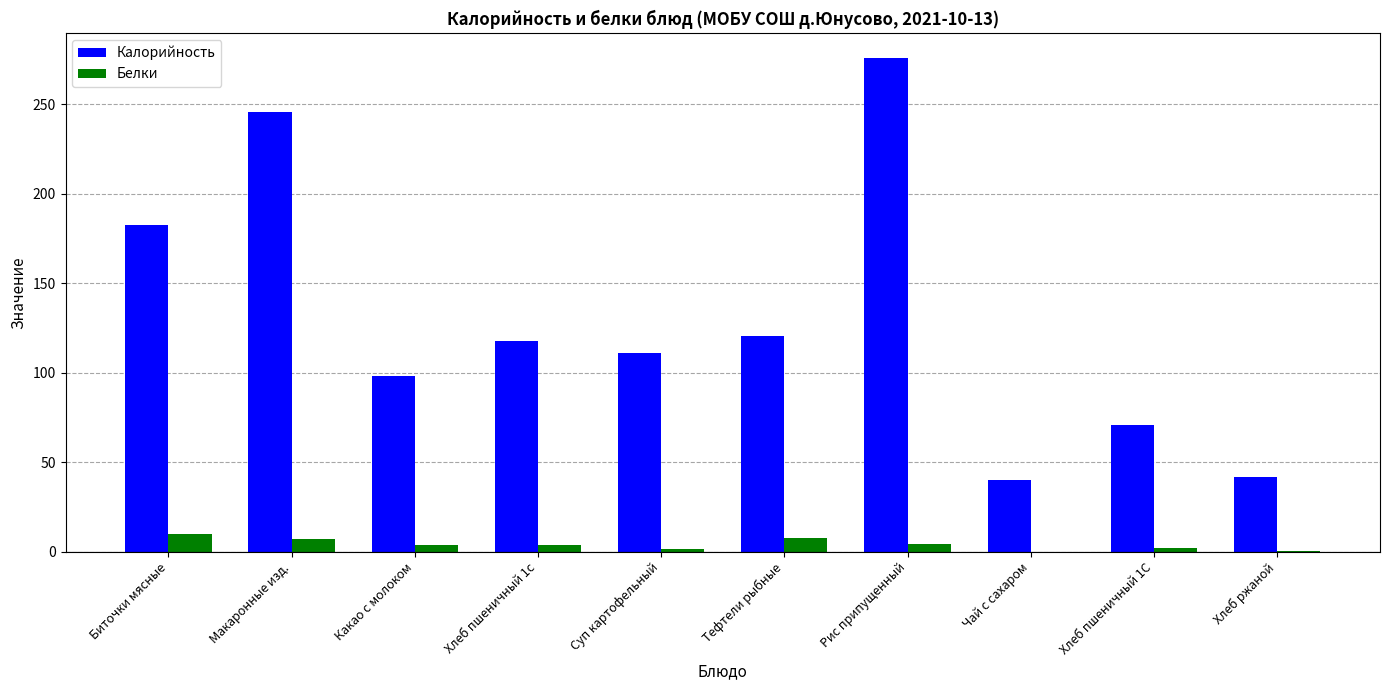

Where is Калорийность nearest to the value 157?

Биточки мясные